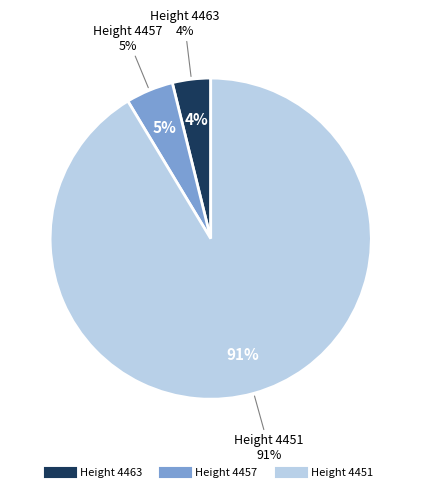

Is it true that 4451 is 91% of the pie?

True